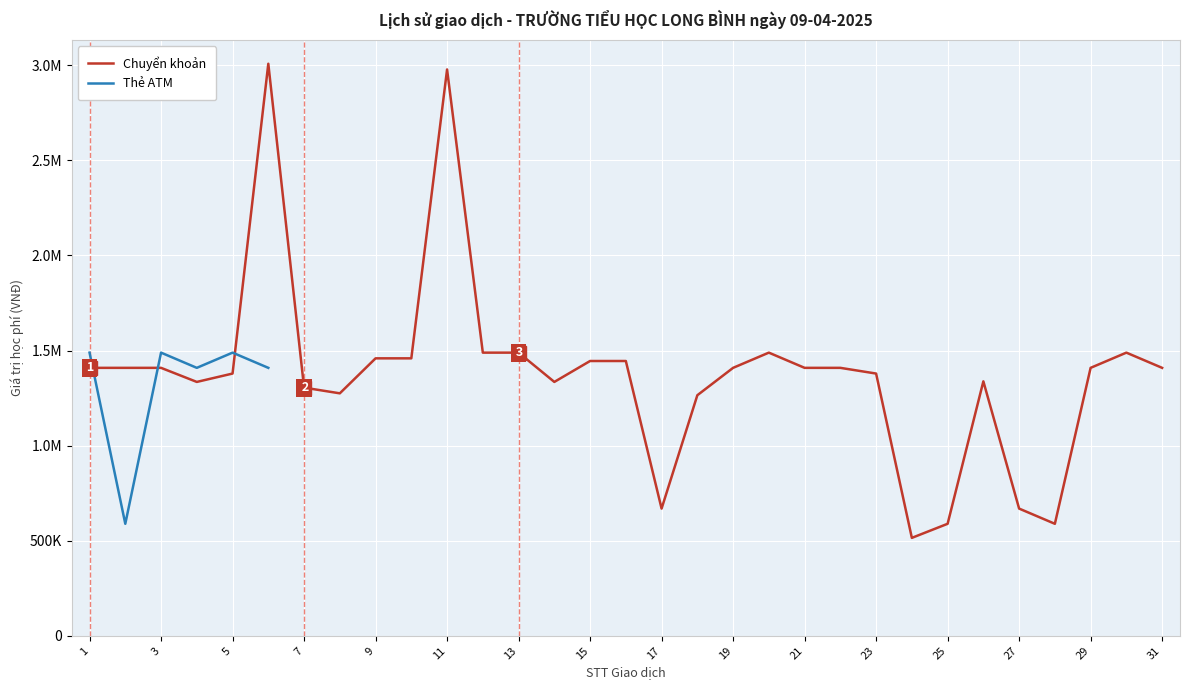

The chart shows a value of 1459000 at 9. True or false?

True